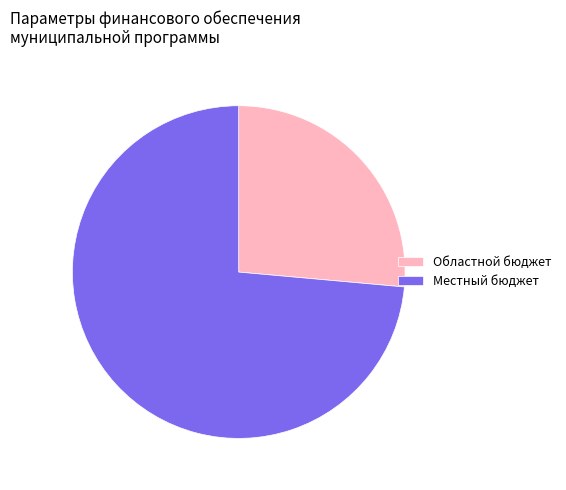

What is the majority slice?

Местный бюджет